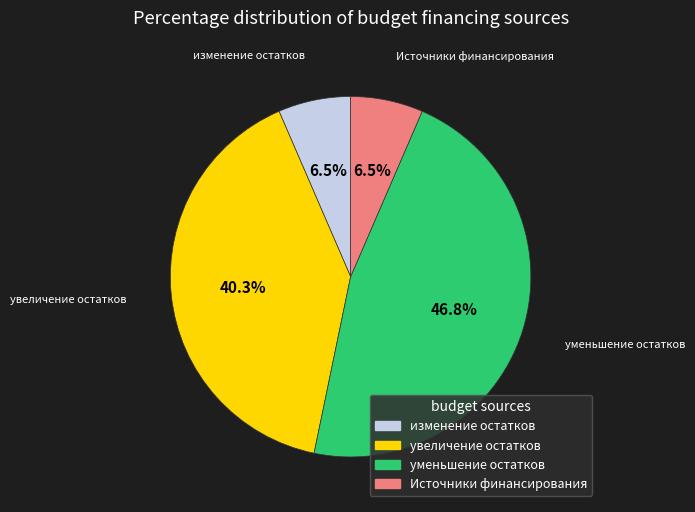

Does any single category account for the majority?

No